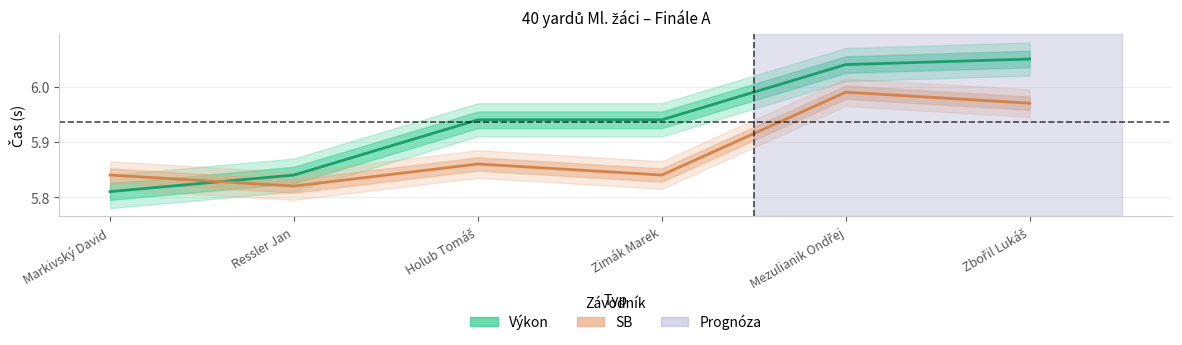

The Výkon series shows 3.9 at Zimák Marek. True or false?

False